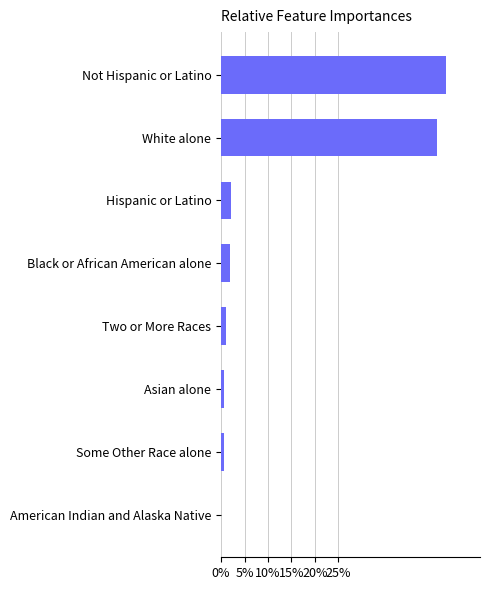

The chart shows a value of 0.0 at American Indian and Alaska Native. True or false?

True